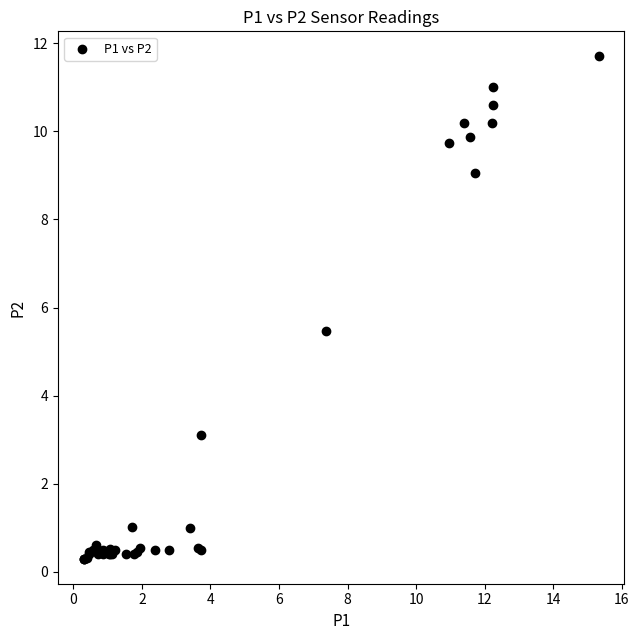

What Y value in the scatter plot is closest to 6?

5.5